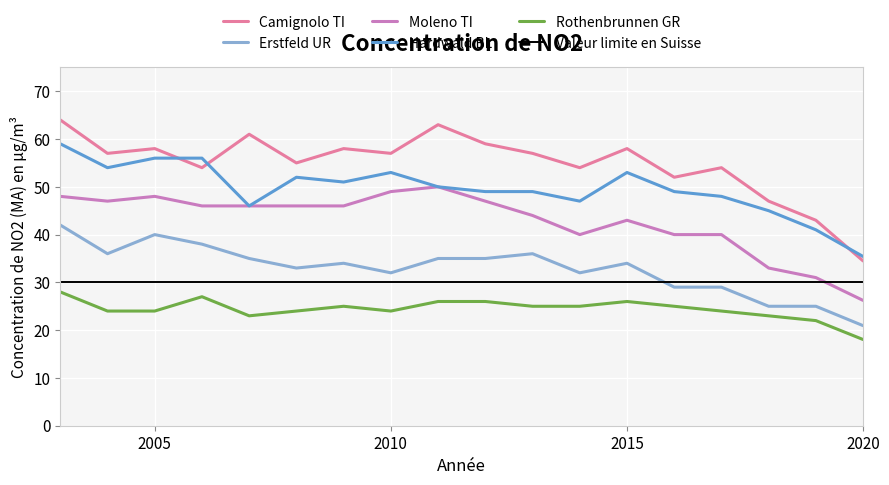

True or false: Rothenbrunnen GR and Camignolo TI cross at least once.

False